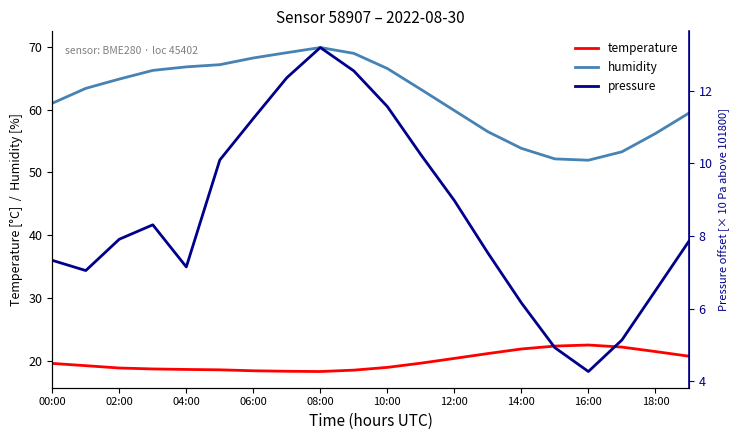

Is it true that temperature equals 5.6 at 12:00?

False